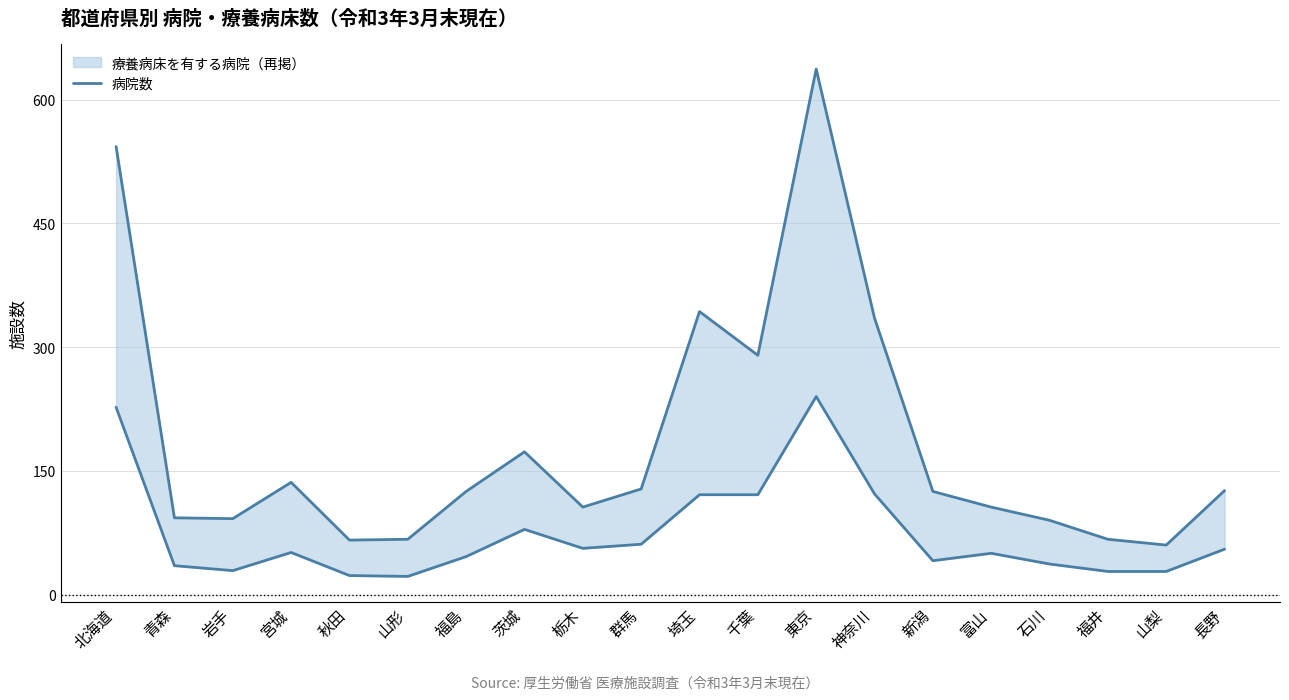

How many points are lower than both their immediate neighbors (excluding endpoints)?

5